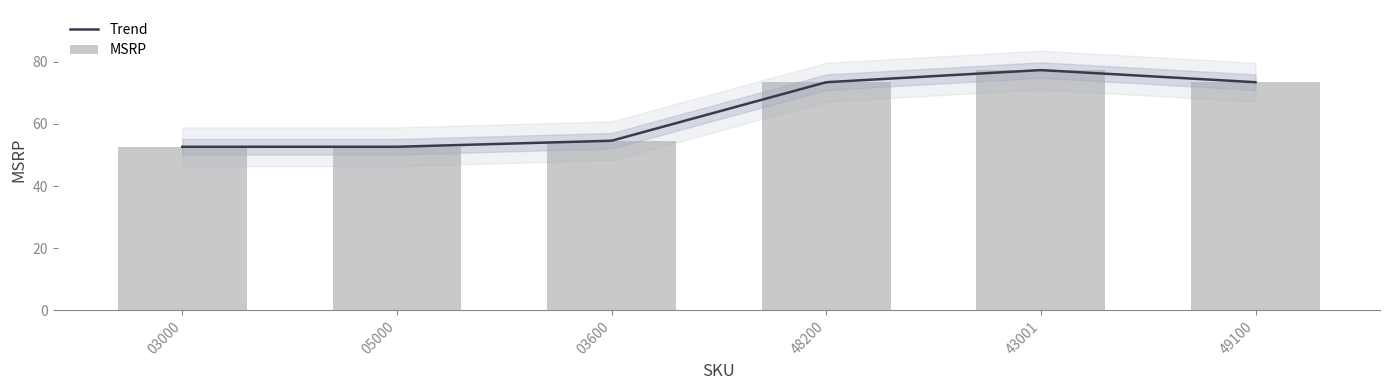

Read the value at 05000.

52.7